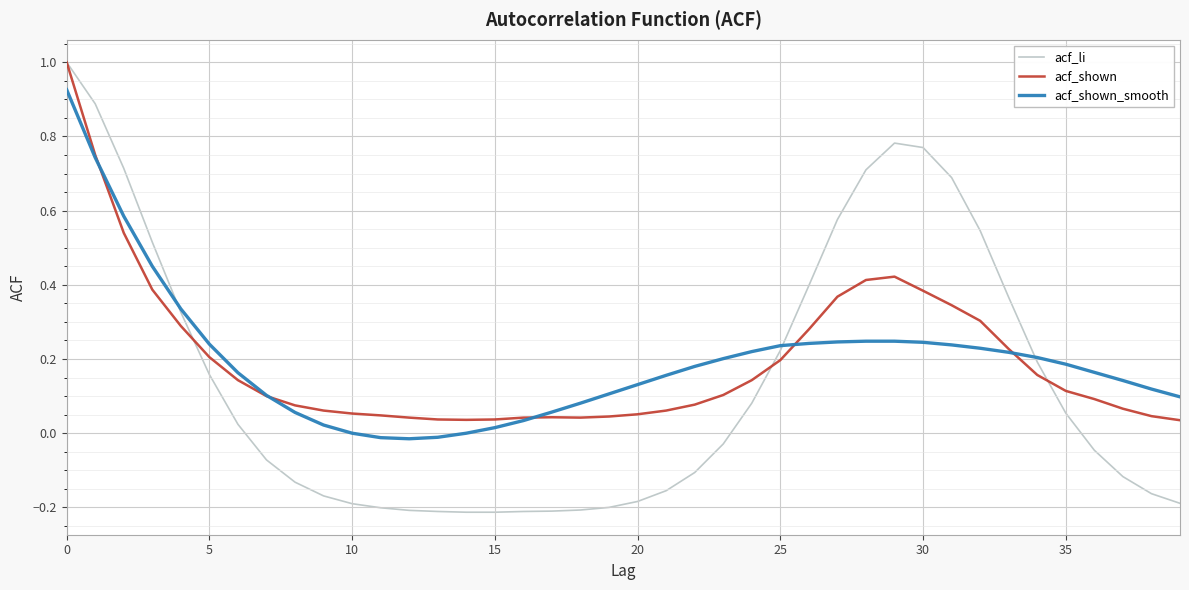

What is the greatest value displayed?

1.0